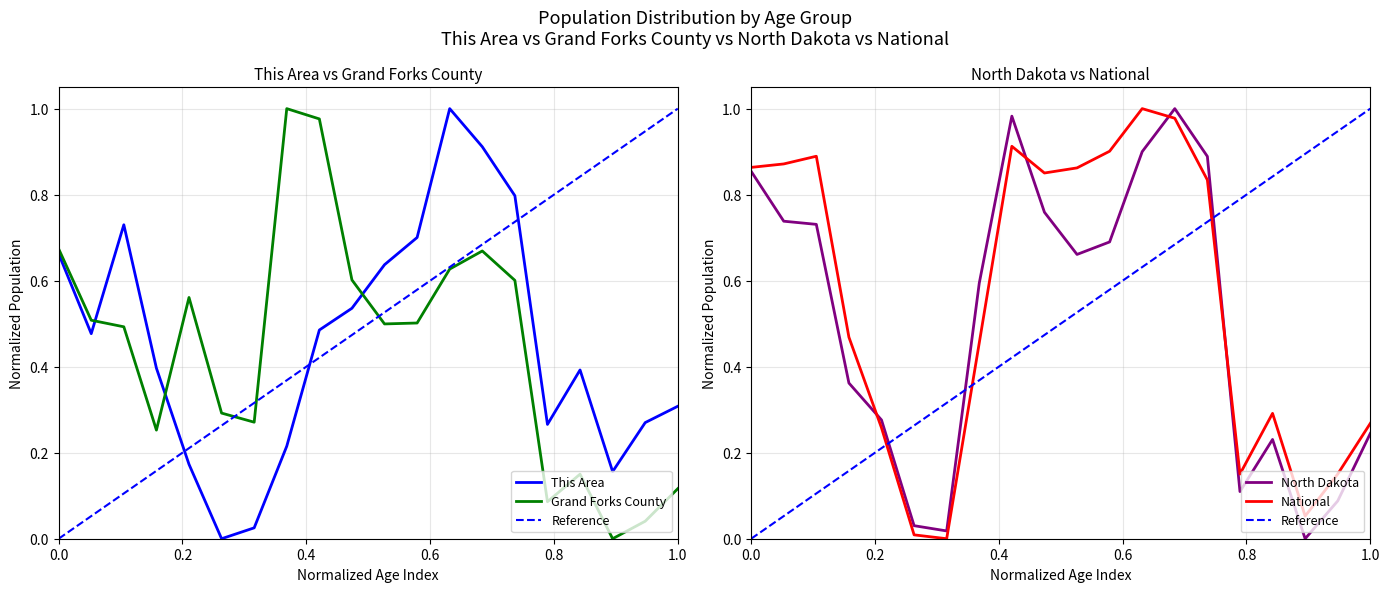

After their last crossing, which series has the higher values: Grand Forks County or This Area?

This Area